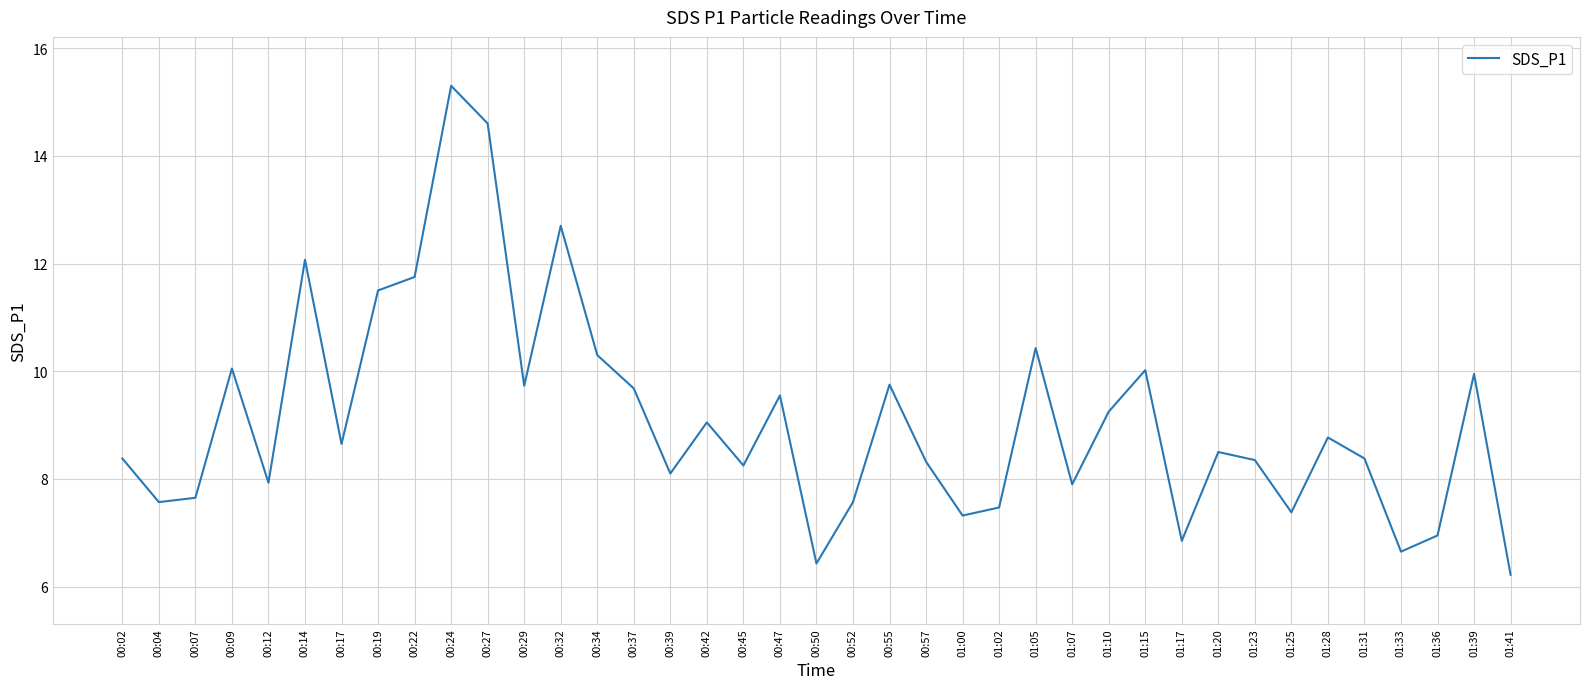

What is the sum of all values?

355.3